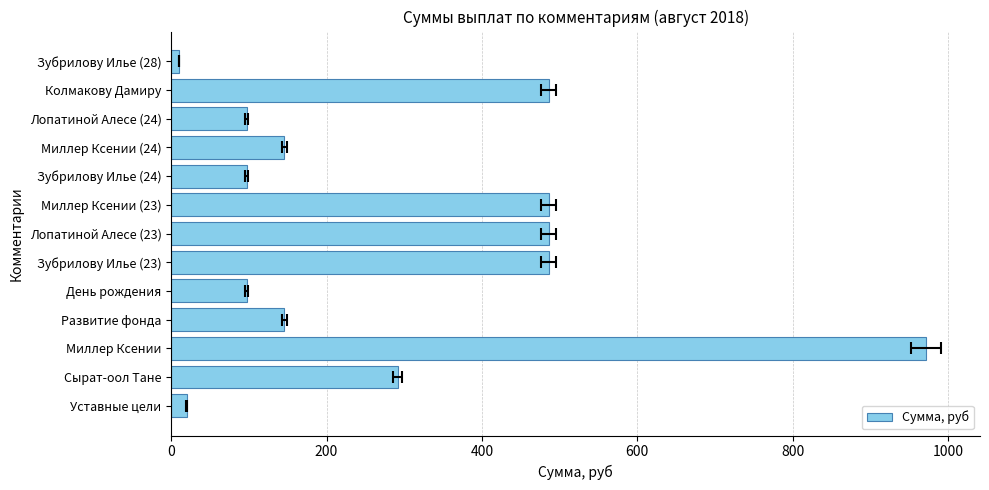

What is the average value?

293.9